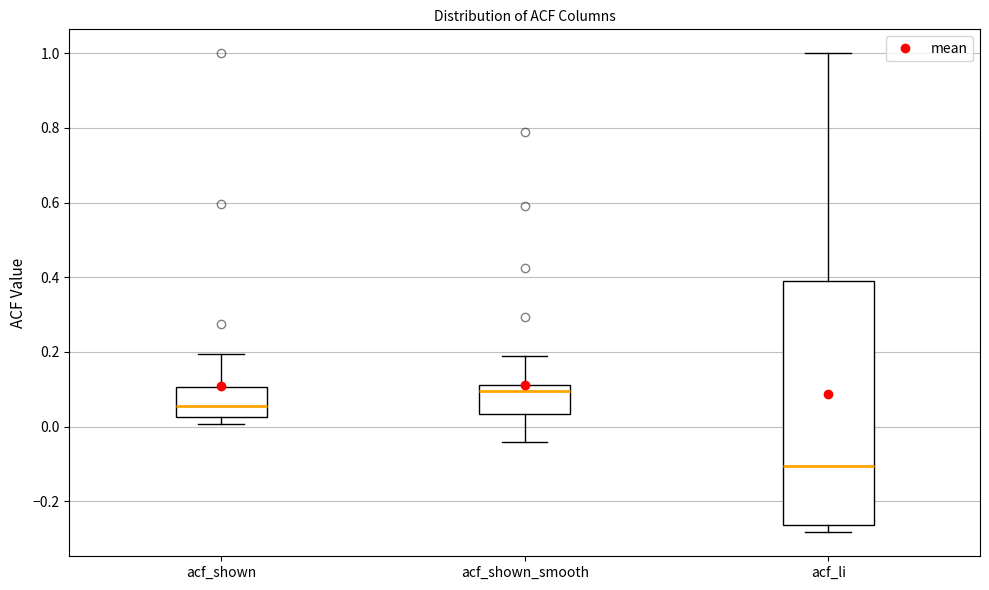

Which box is the tallest, from its lower edge to its upper edge?

acf_li